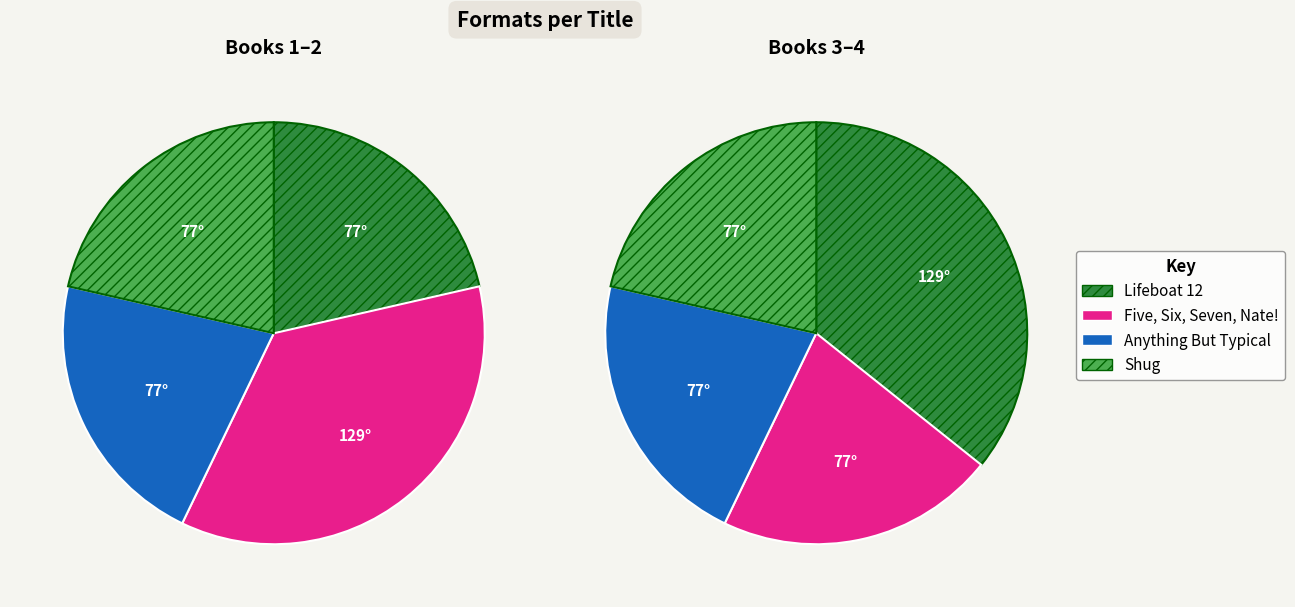

How many slices are in this pie chart?

4